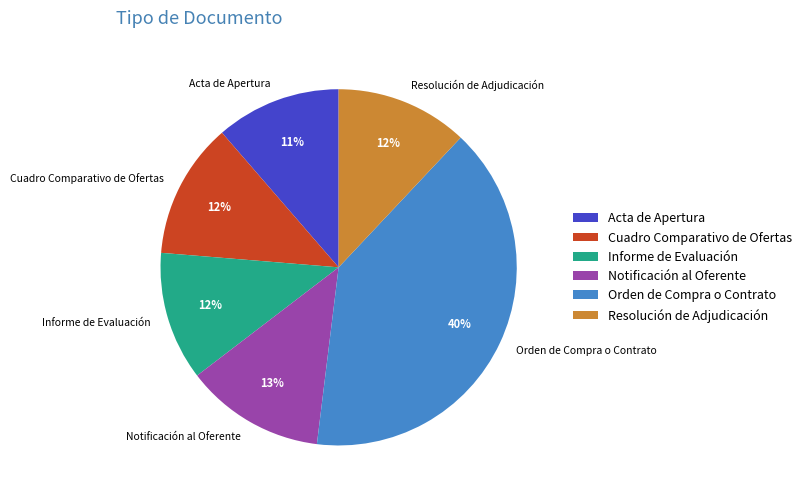

True or false: Notificación al Oferente accounts for 13% of the total.

True